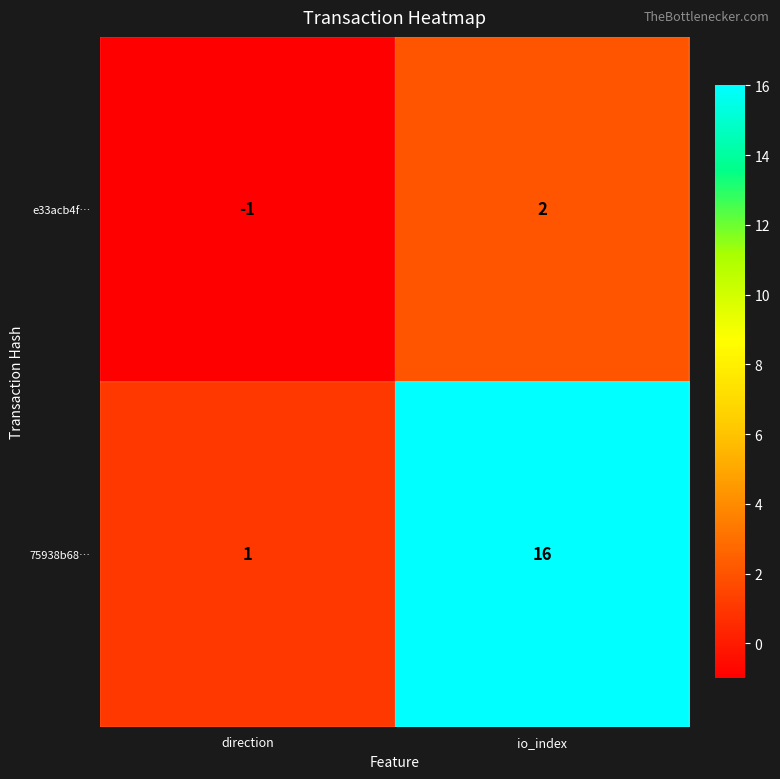

True or false: e33acb4f… has a value of -1 at direction.

True